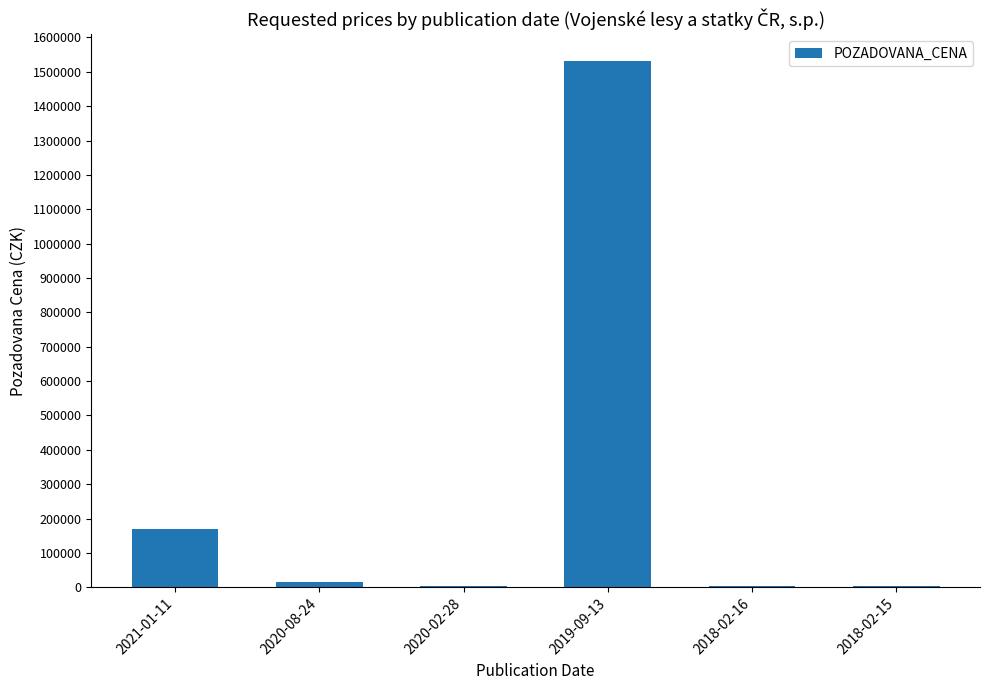

What is the ratio of the value at 2019-09-13 to the value at 2021-01-11?

9.0